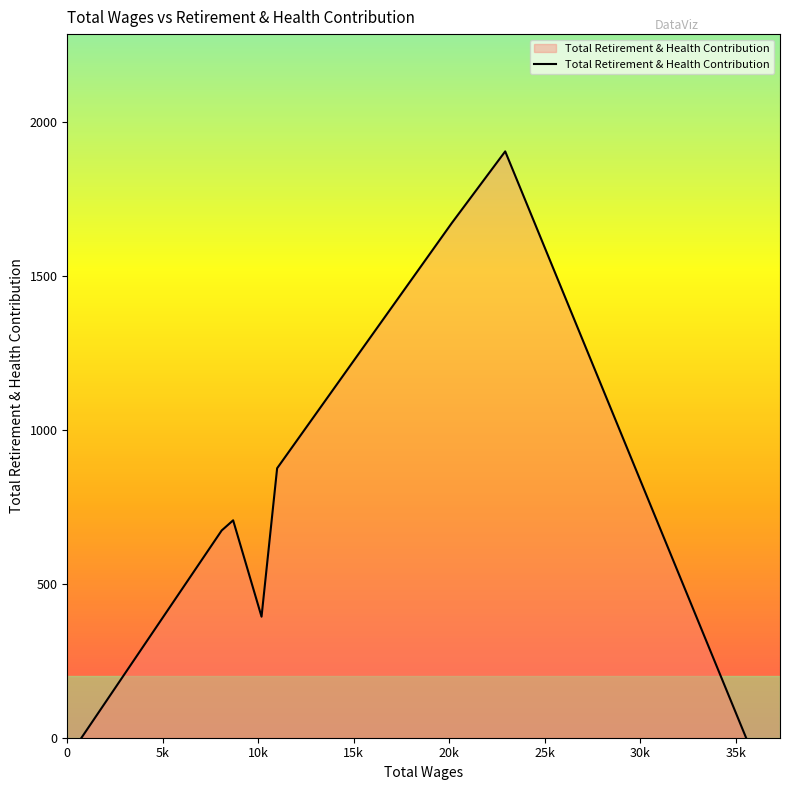

What is the sum of all values?

6222